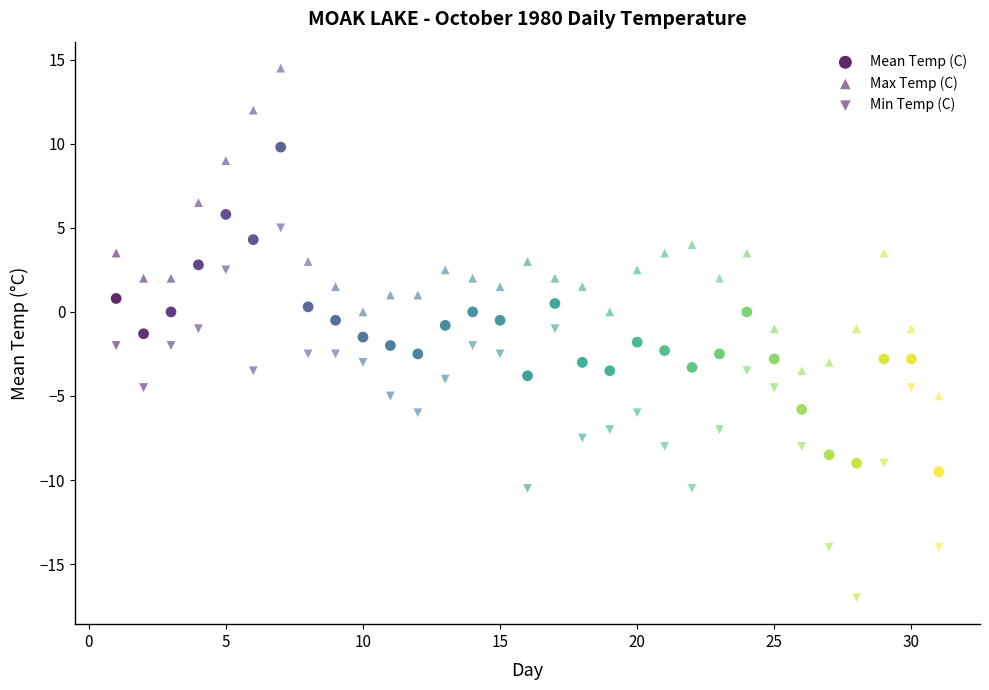

How many data points are displayed?

93